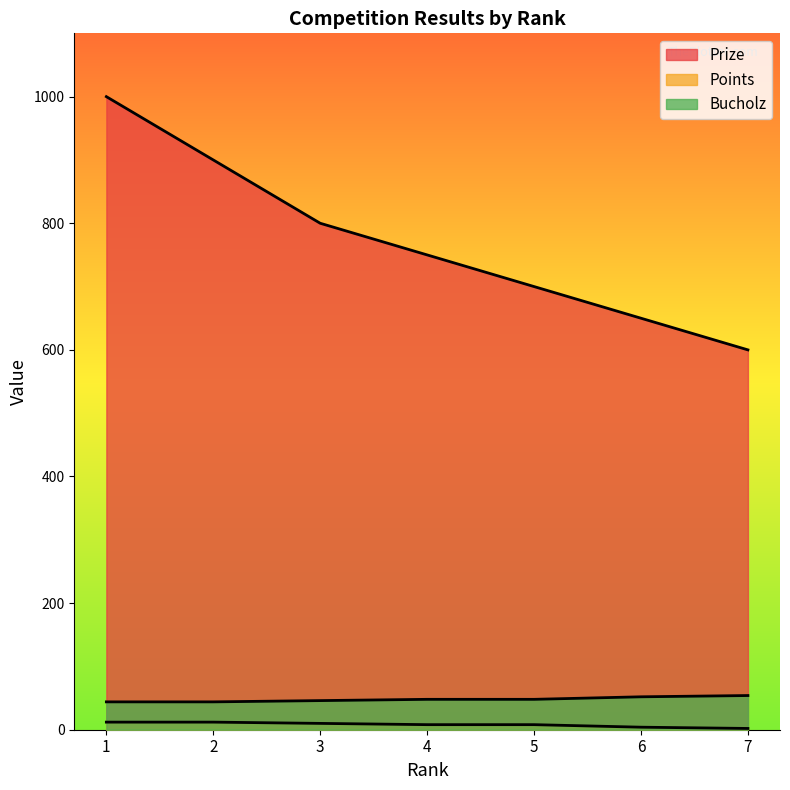

What is the minimum value for Bucholz?

44